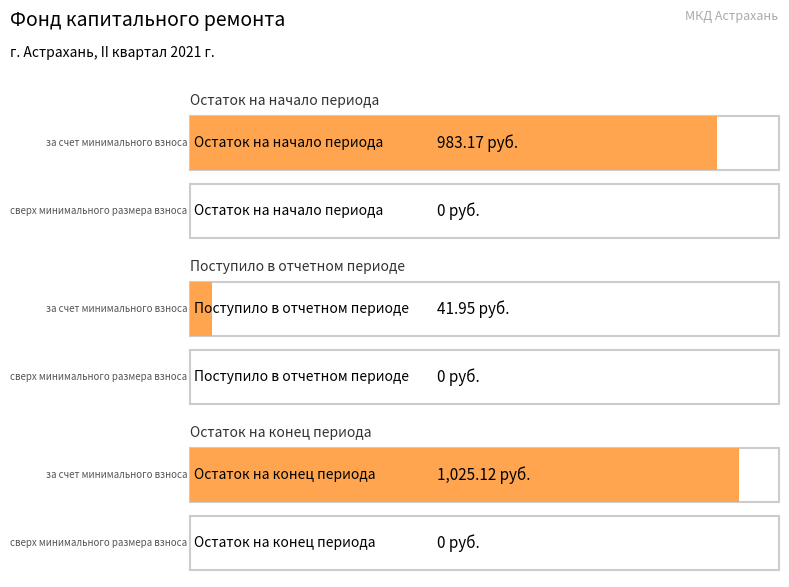

How many data points does each series have?

3